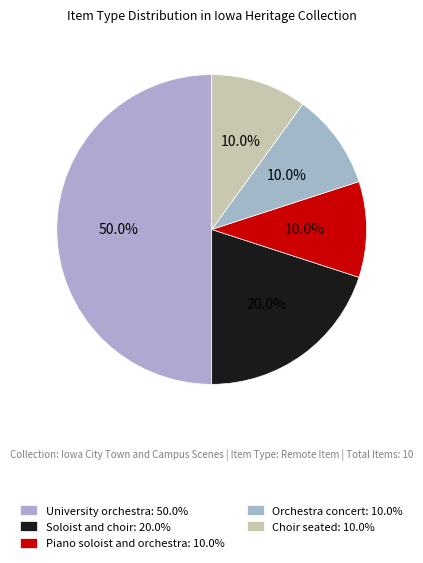

What percentage is the Soloist and choir slice, to the nearest percent?

20%